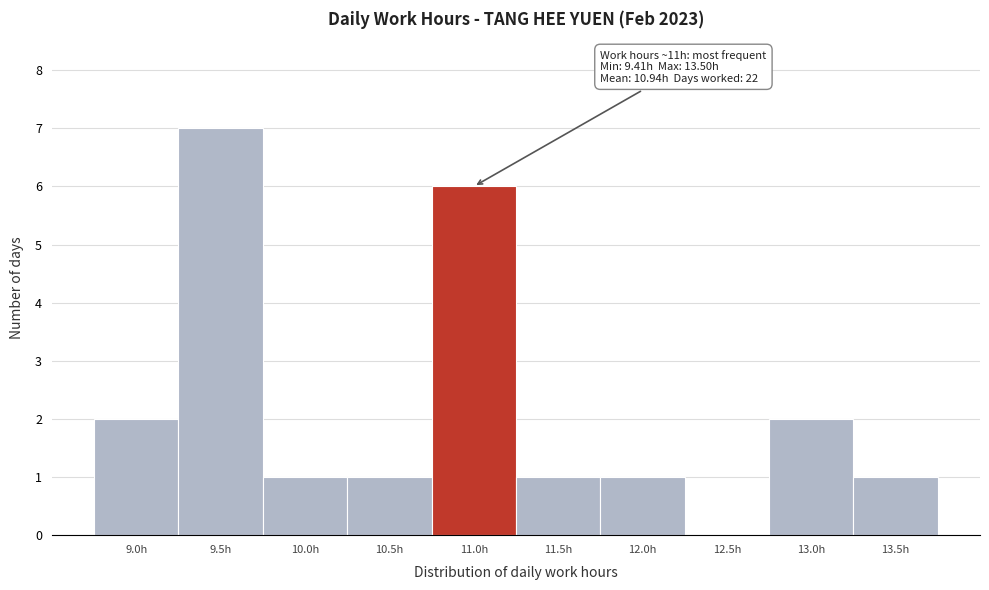

Reading right to left, what are all the values shown in this chart?

13.5h=1	13.0h=2	12.5h=0	12.0h=1	11.5h=1	11.0h=6	10.5h=1	10.0h=1	9.5h=7	9.0h=2